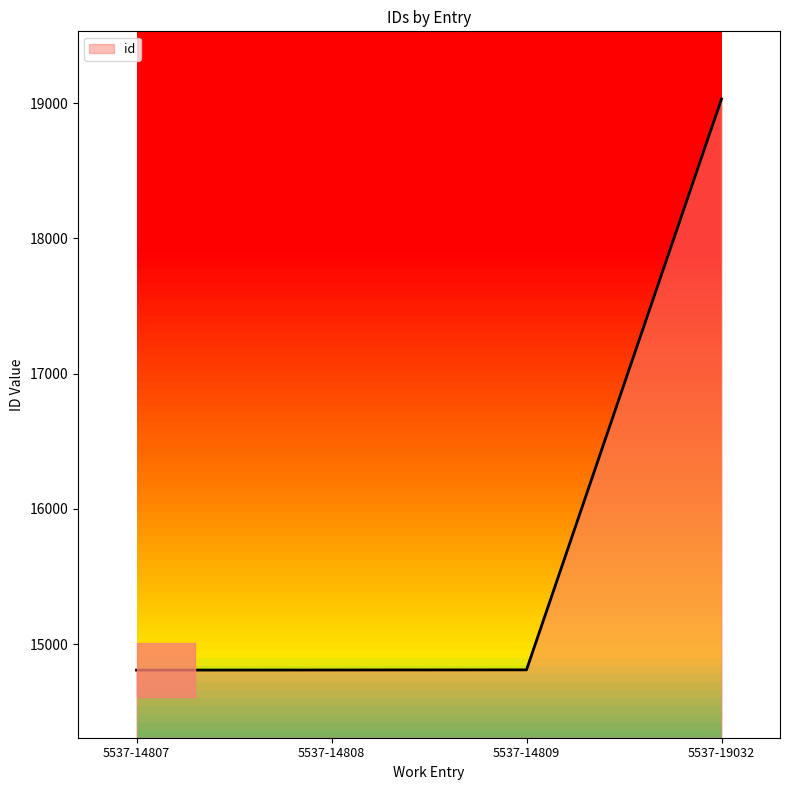

Is it true that the value at 5537-14809 is 14809?

True